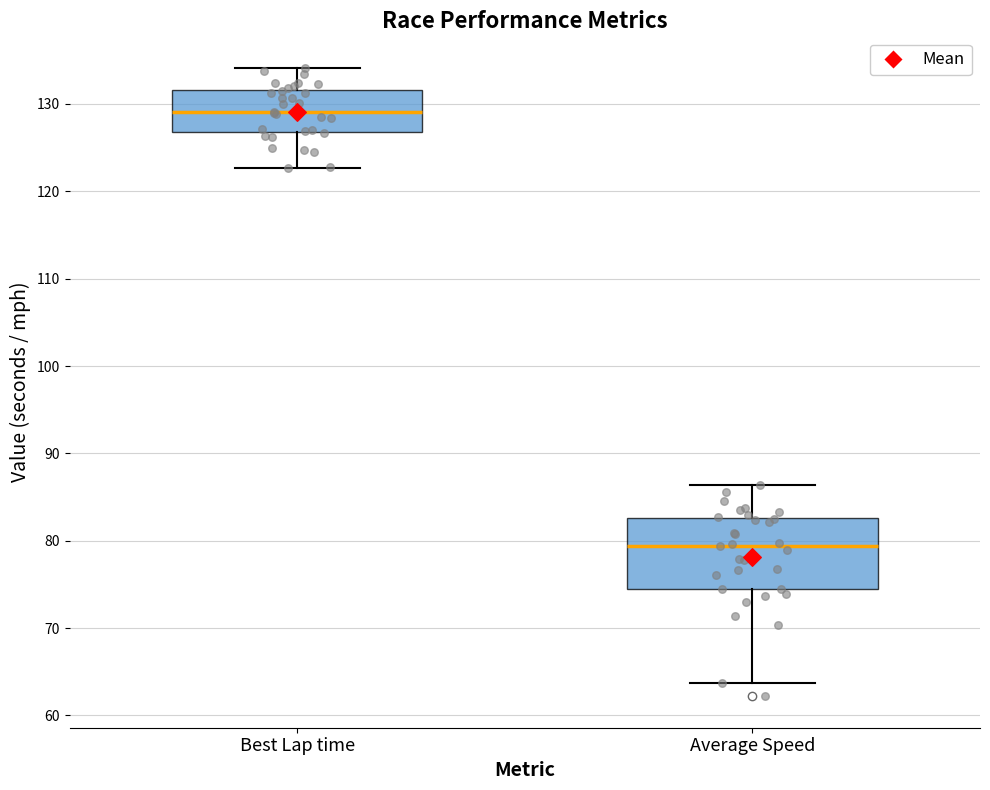

Reading left to right, transcribe this box plot: for each box, give where its median line is, the range the box spans, and where its two whiskers end, as read against the y-axis. The values are not printed on the chart, so give them approximately, as read against the axis.

Best Lap time: median 129, box 127 to 132, whiskers 123 to 134
Average Speed: median 79, box 74 to 83, whiskers 64 to 86